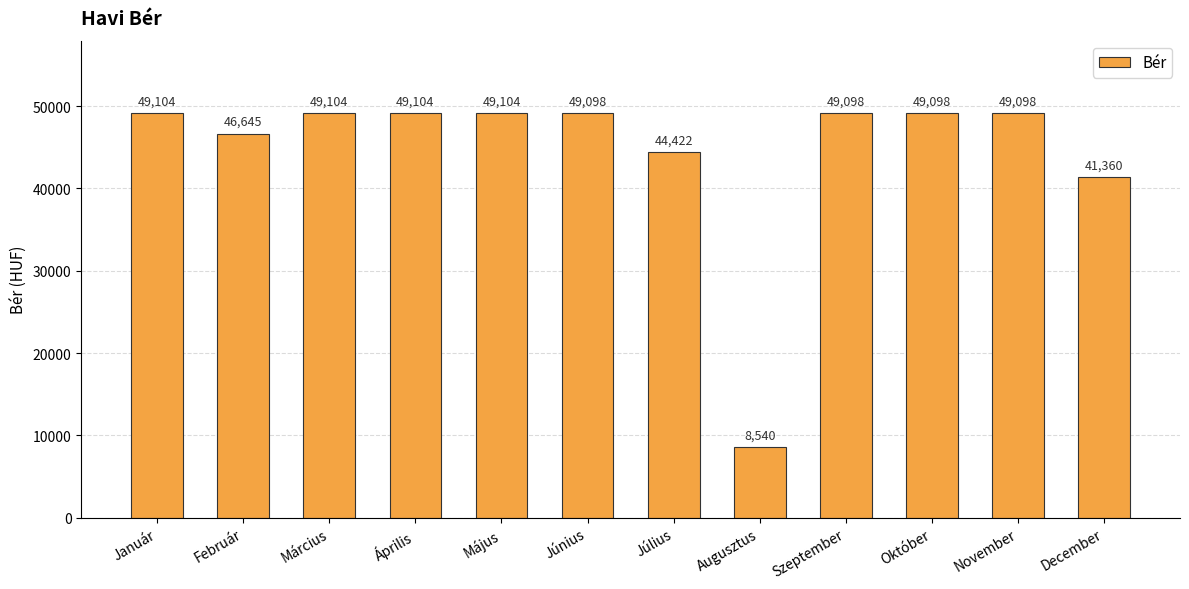

What is the approximate value at Október, to the nearest 100?

49100